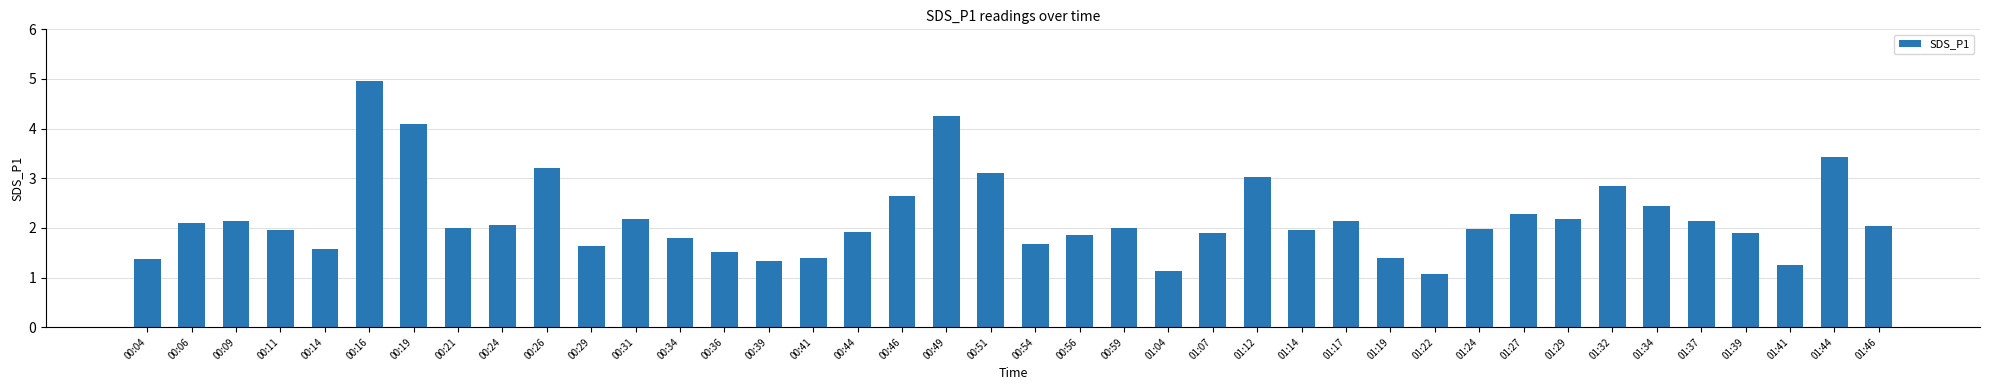

What is the difference between the maximum and minimum values?

3.9